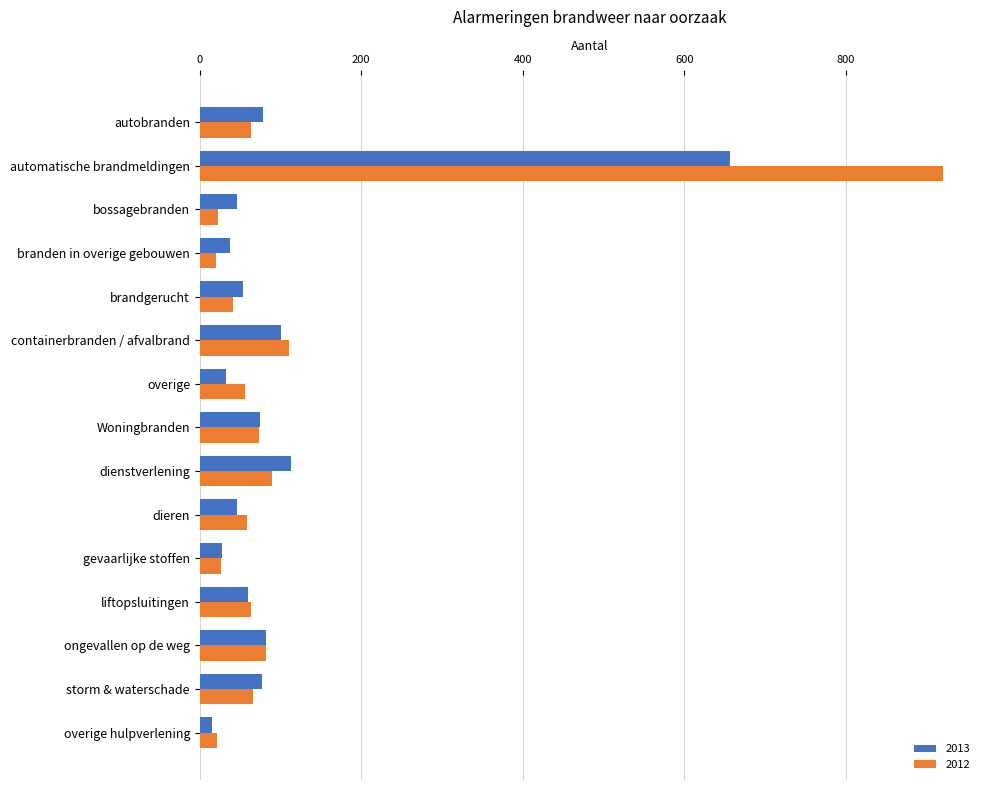

Count the number of data series in this chart.

2